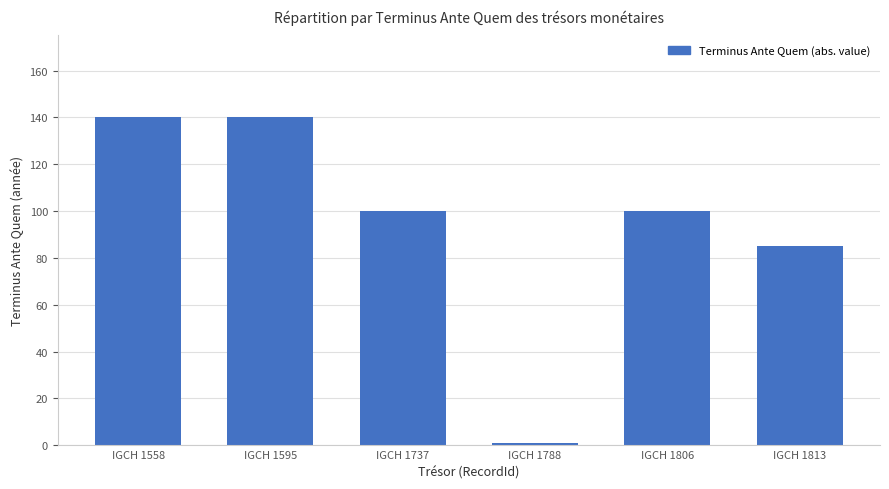

What is the difference between the maximum and second lowest values?

55